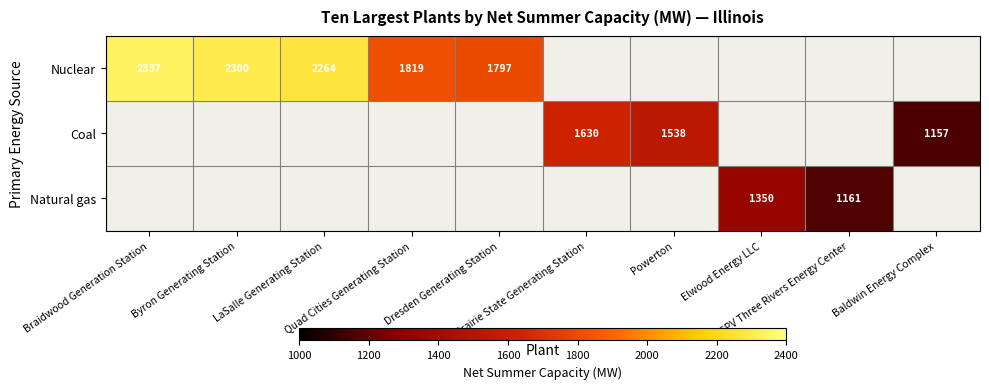

Which series has the widest spread of values?

Nuclear